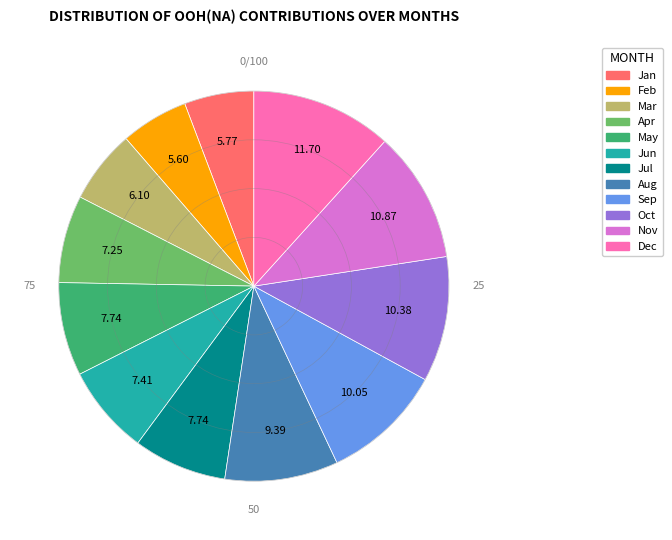

Between Aug and Jan, which is larger?

Aug